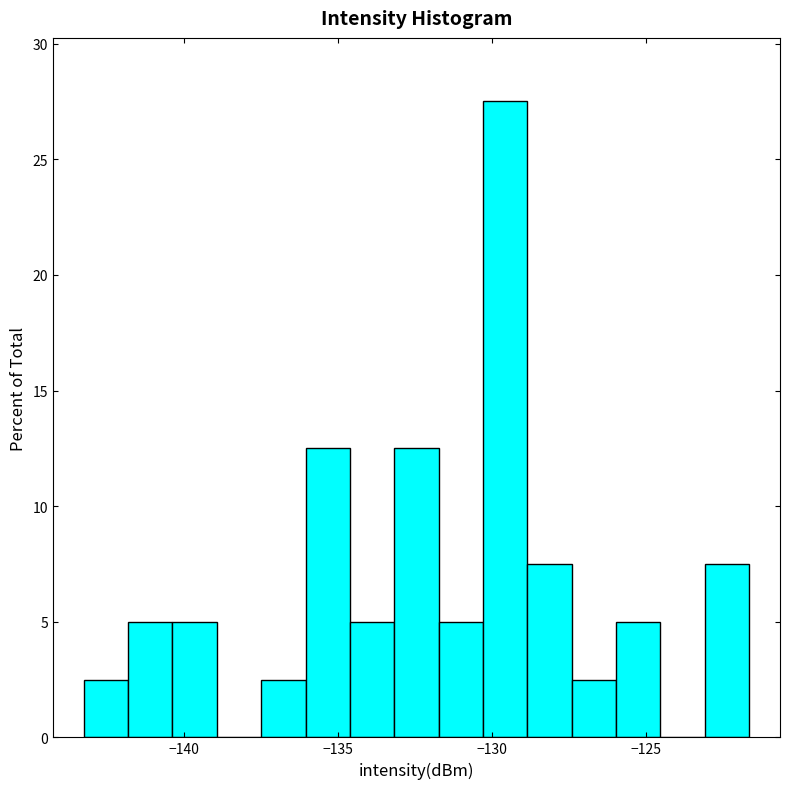

Read against the x-axis, roughly where is the centre of the tallest bar?

-129.5